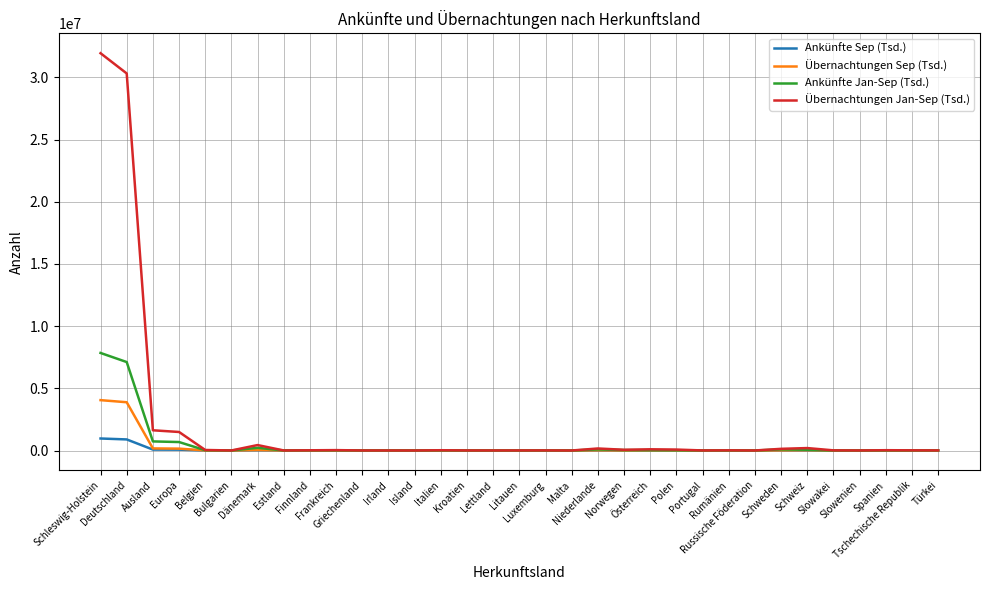

In Übernachtungen Sep (Tsd.), how many points are lower than both neighbors (excluding endpoints)?

9